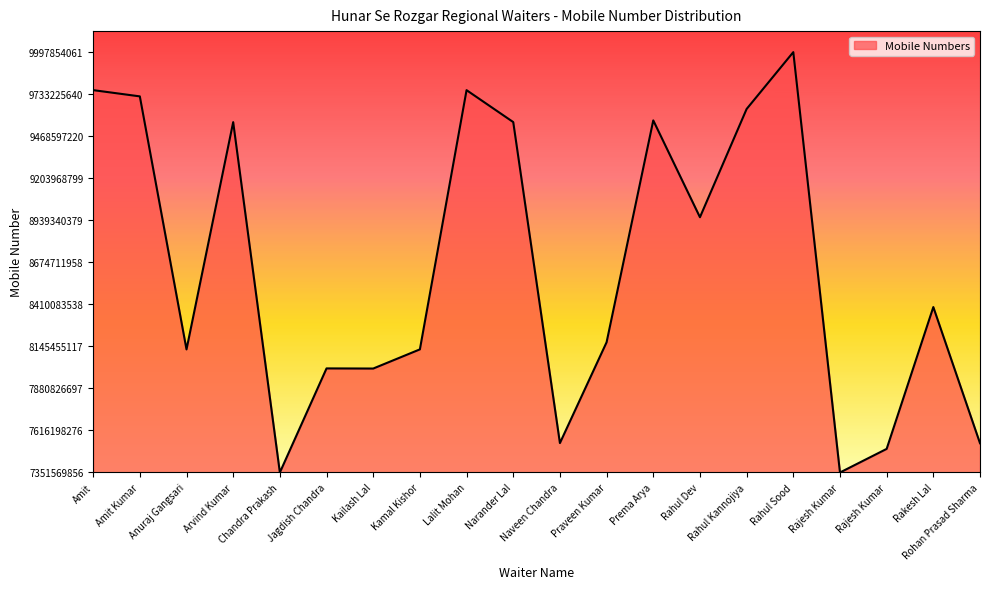

The value at Rohan Prasad Sharma is 0.0. True or false?

False